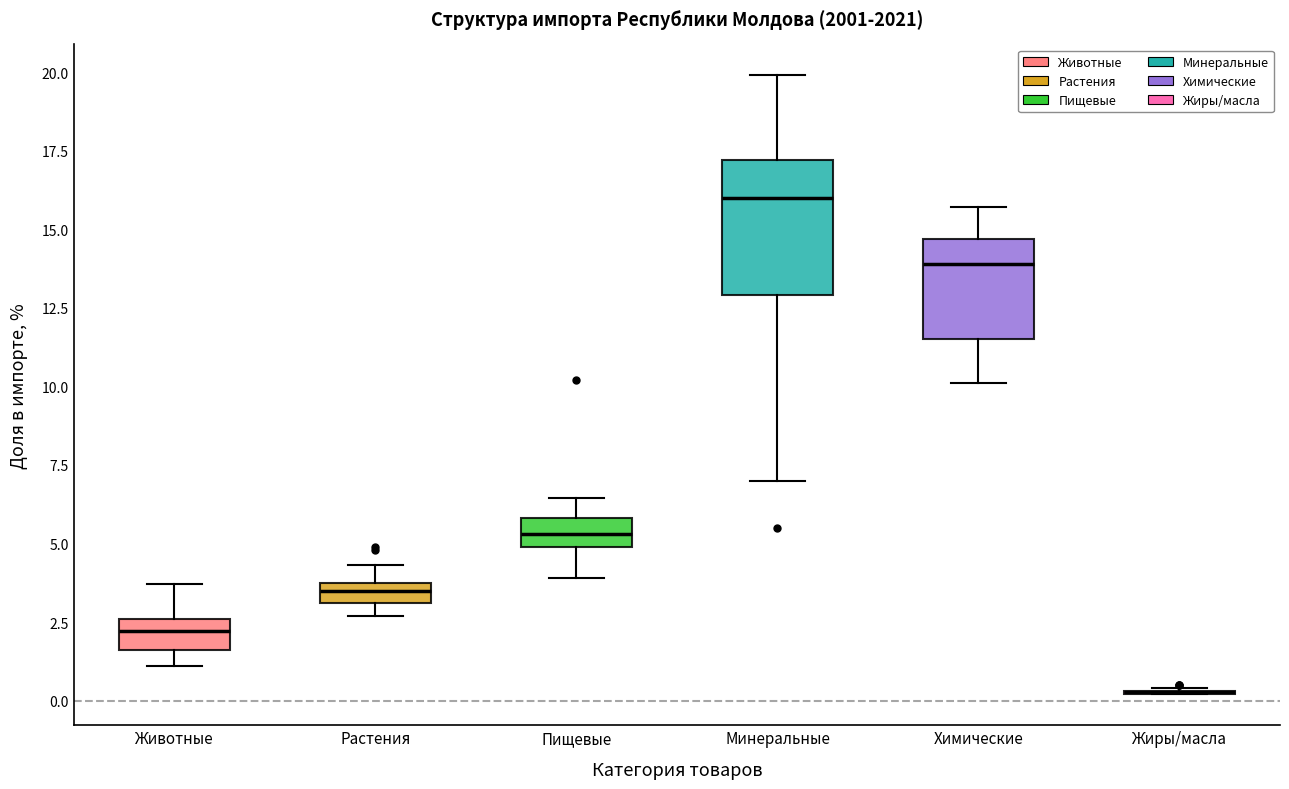

Where does the median line of the box for Животные sit on the y-axis? The values are not printed on the chart, so give them approximately, as read against the axis.

2.0